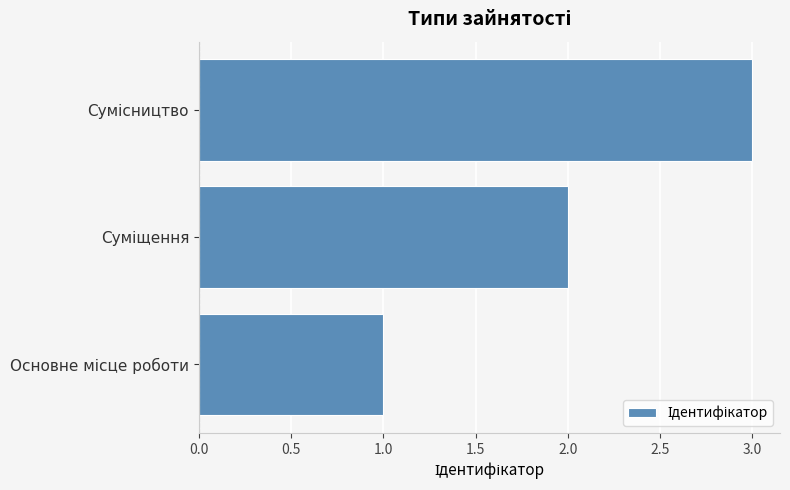

What is the maximum value shown in the chart?

3